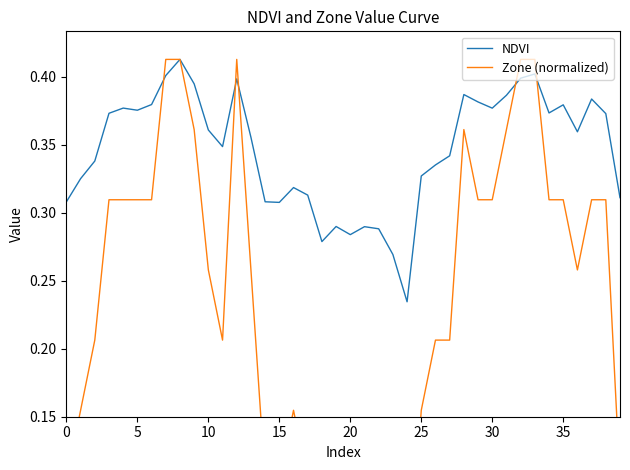

What is the label of the 26th point from the right?

14